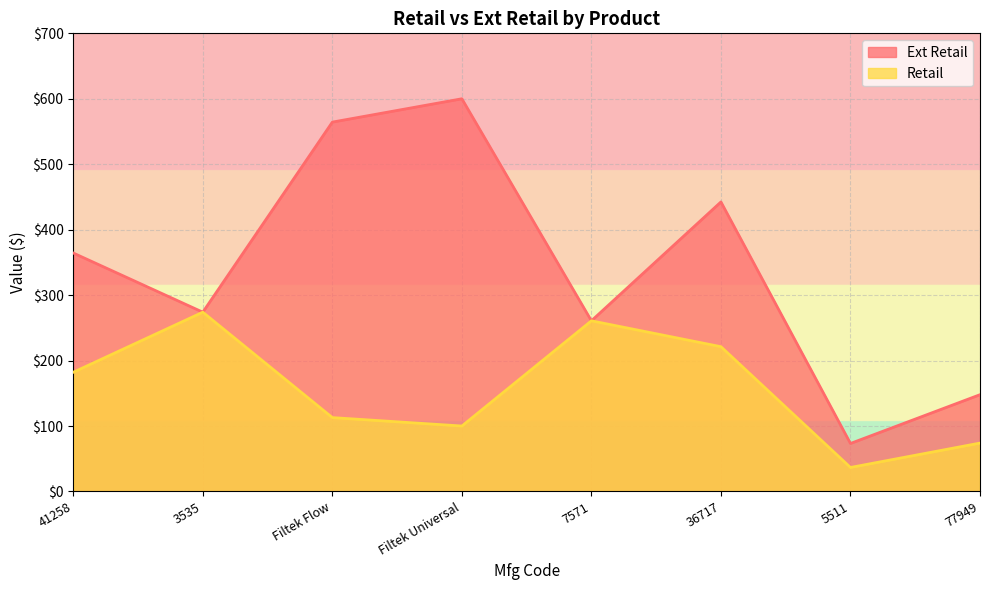

List the labels in order of Retail value, smallest first.

5511, 77949, Filtek Universal, Filtek Flow, 41258, 36717, 7571, 3535